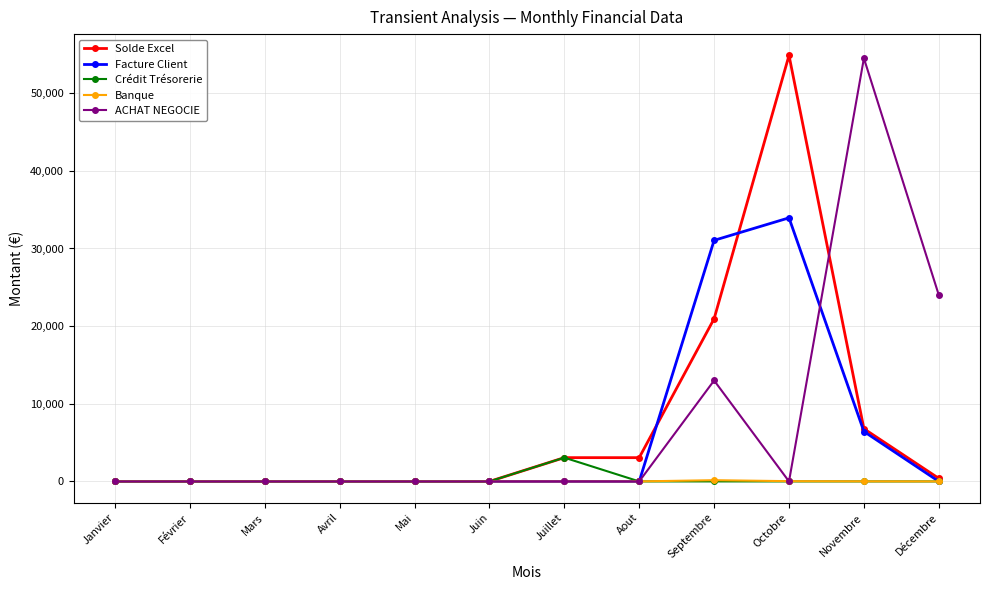

True or false: Solde Excel and Facture Client cross at least once.

True